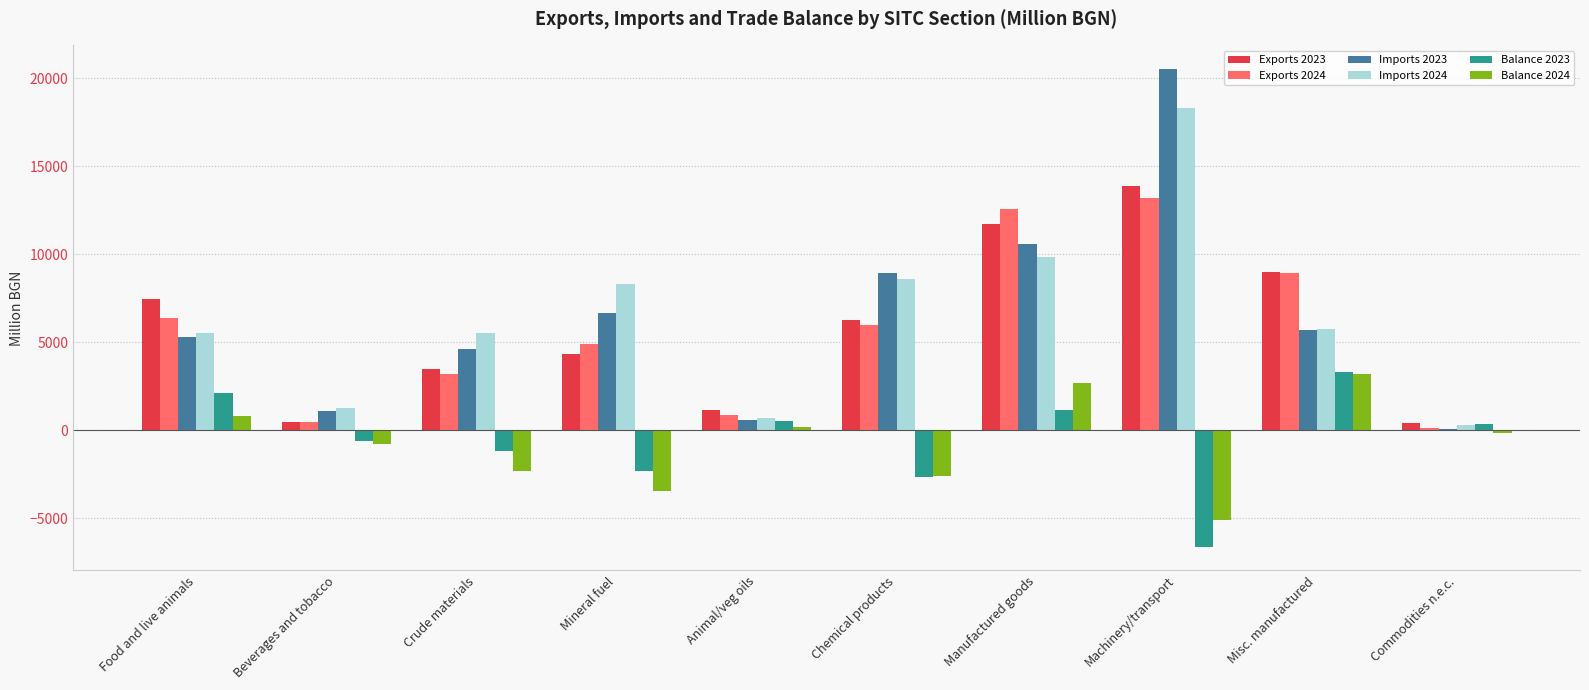

What is the sum of the Exports 2023 values at Crude materials and Food and live animals?

10910.7